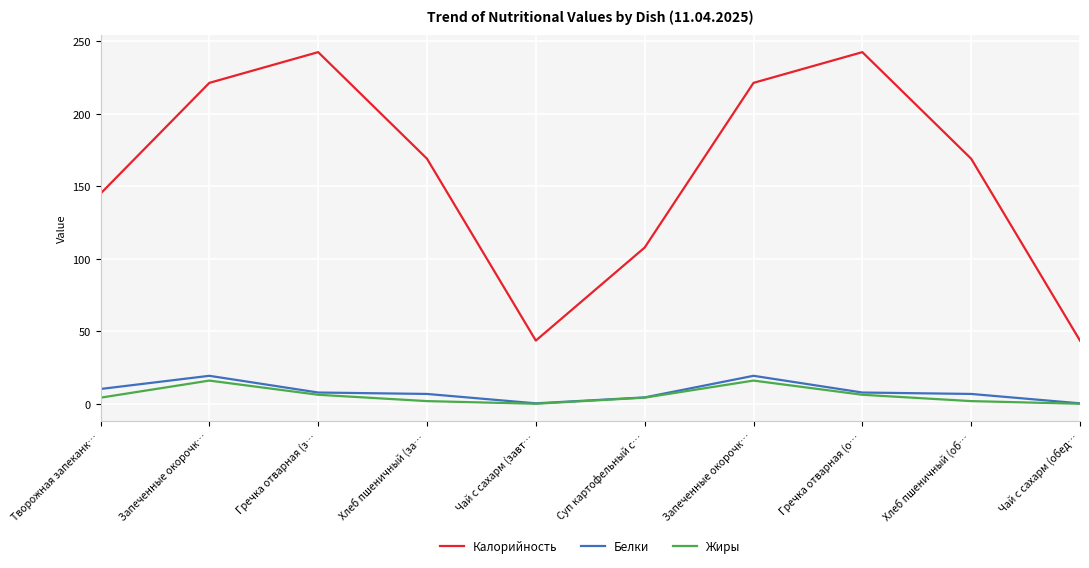

What is the spread (max minus min) of values at Хлеб пшеничный (за…?

167.3